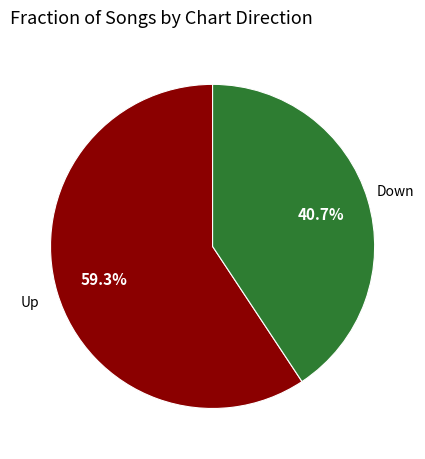

Does any single category account for the majority?

Yes